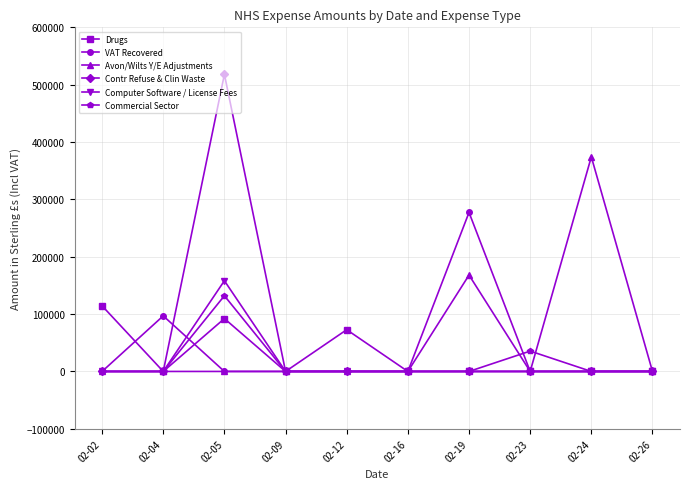

At which category does Commercial Sector reach its first local peak?

02-05